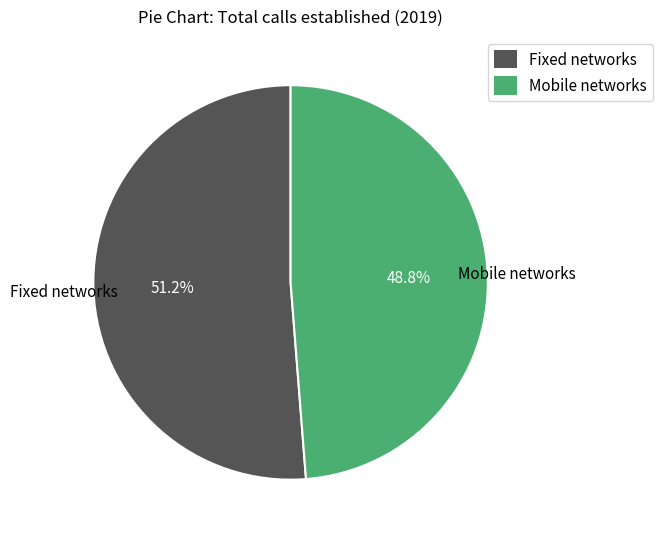

True or false: Fixed networks accounts for 51% of the total.

True